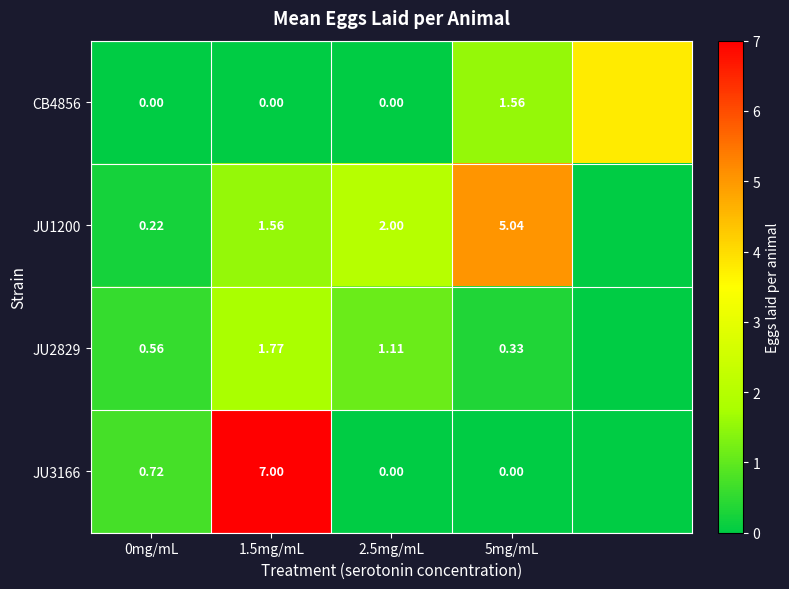

Is the value of JU3166 at 5mg/mL greater than the value of JU1200 at 0mg/mL?

No